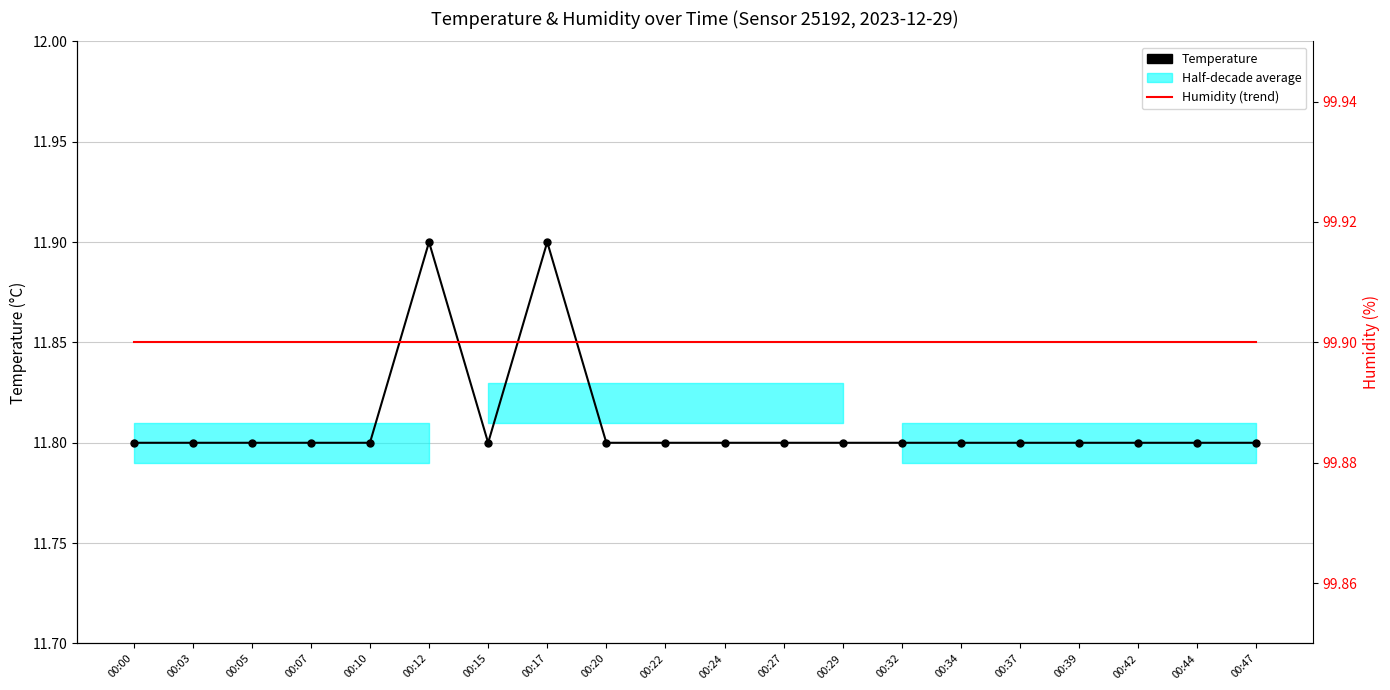

At 00:29, list the series in order from largest to smallest.

Humidity (trend), Temperature